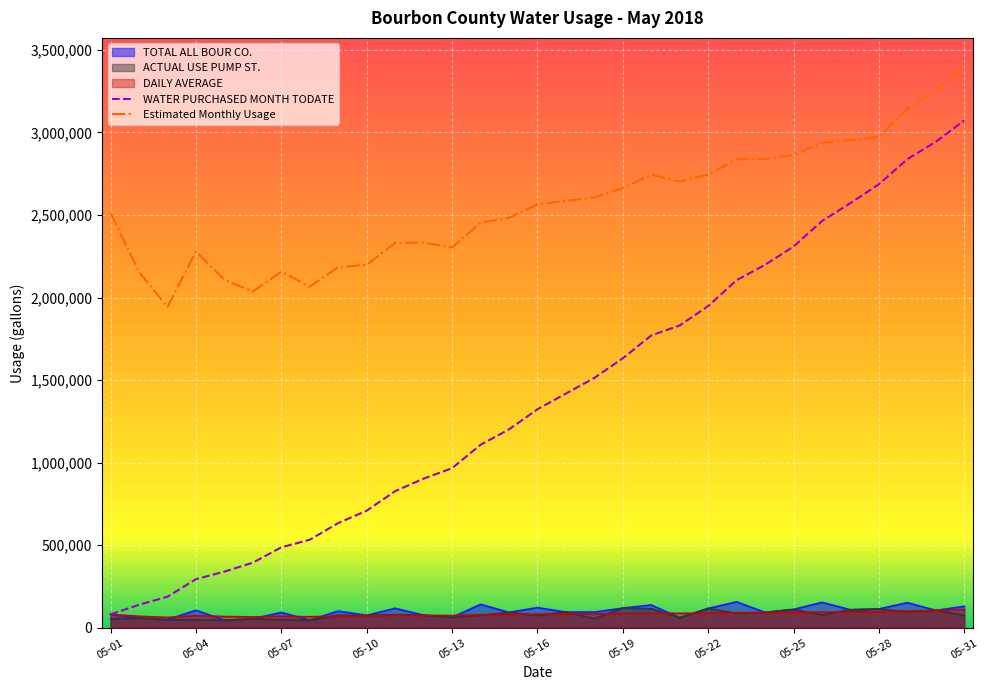

Which series has the largest total across all categories?

Estimated Monthly Usage